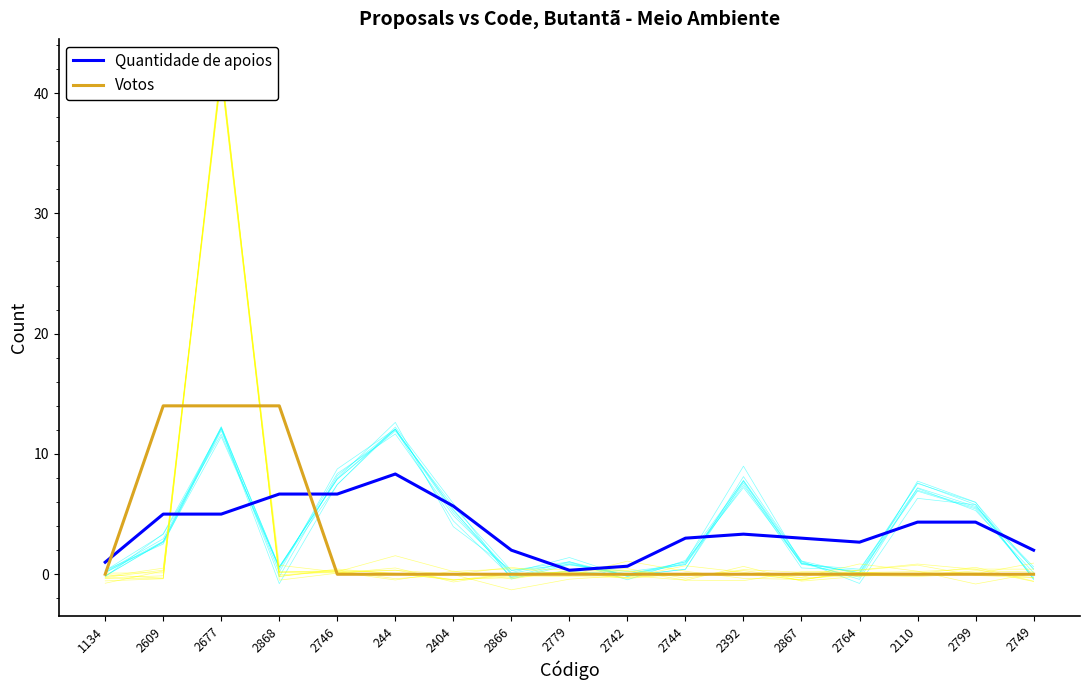

What is the sum of the Quantidade de apoios values at 1134 and 2746?

7.7